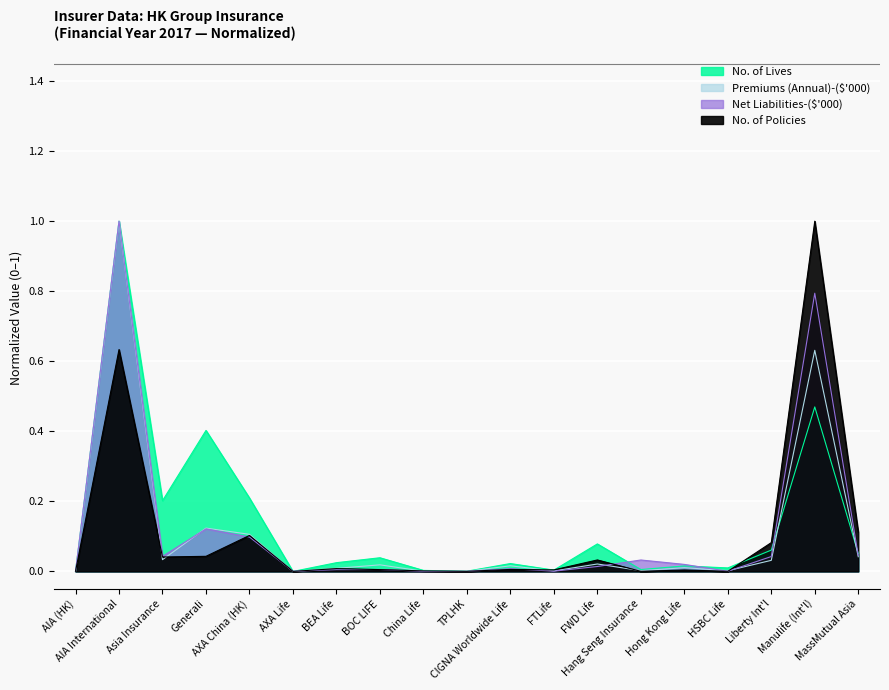

At how many categories does at least one series exceed 0?

19